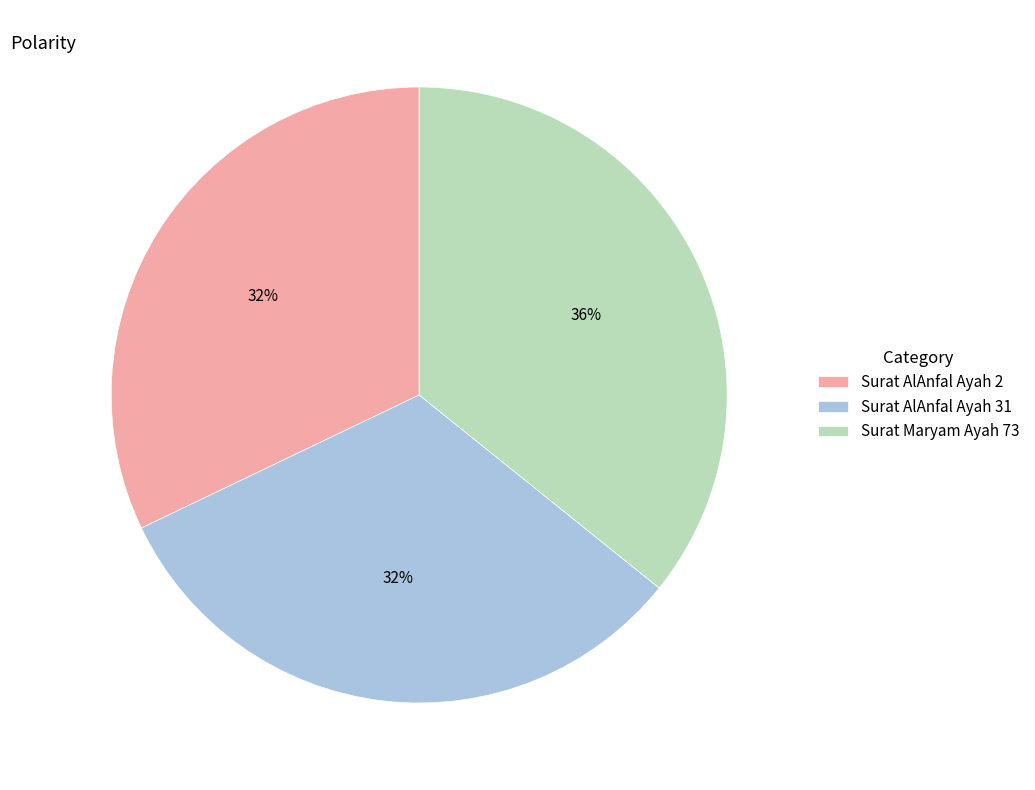

Is there any slice that represents more than half of the pie?

No